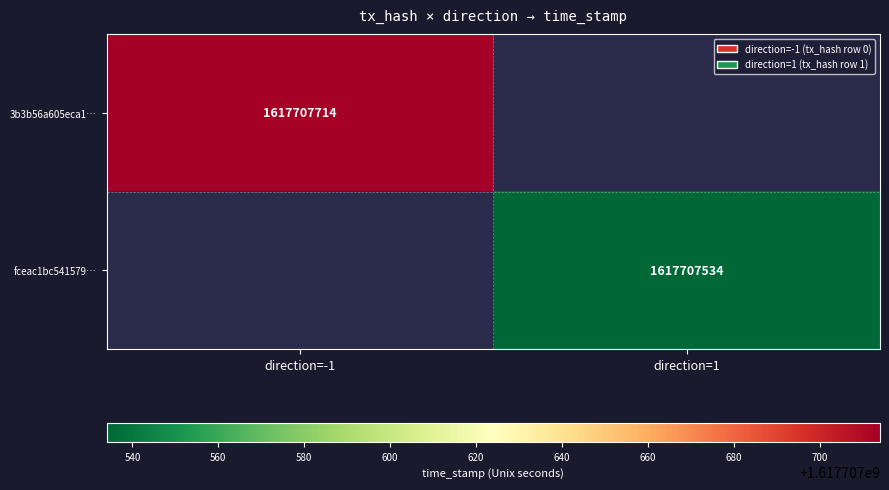

Rank the series at 1 from highest to lowest value.

3b3b56a605eca1b18ccff62ec068bea3c53afd6, fceac1bc541579450cb0f52ea743d501162c528